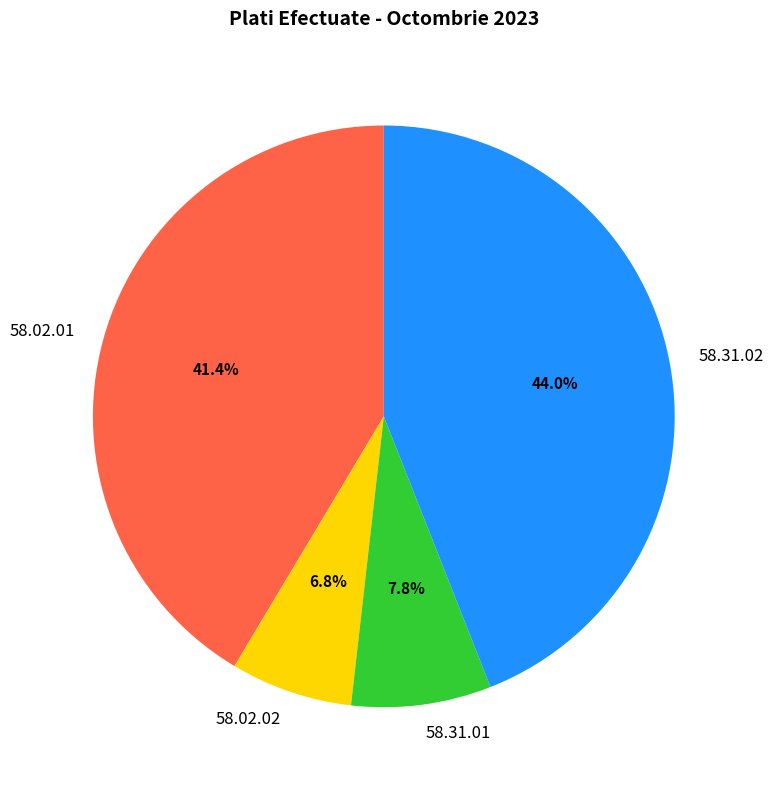

To the nearest percent, what is the difference between the largest and smallest slice percentages?

37%